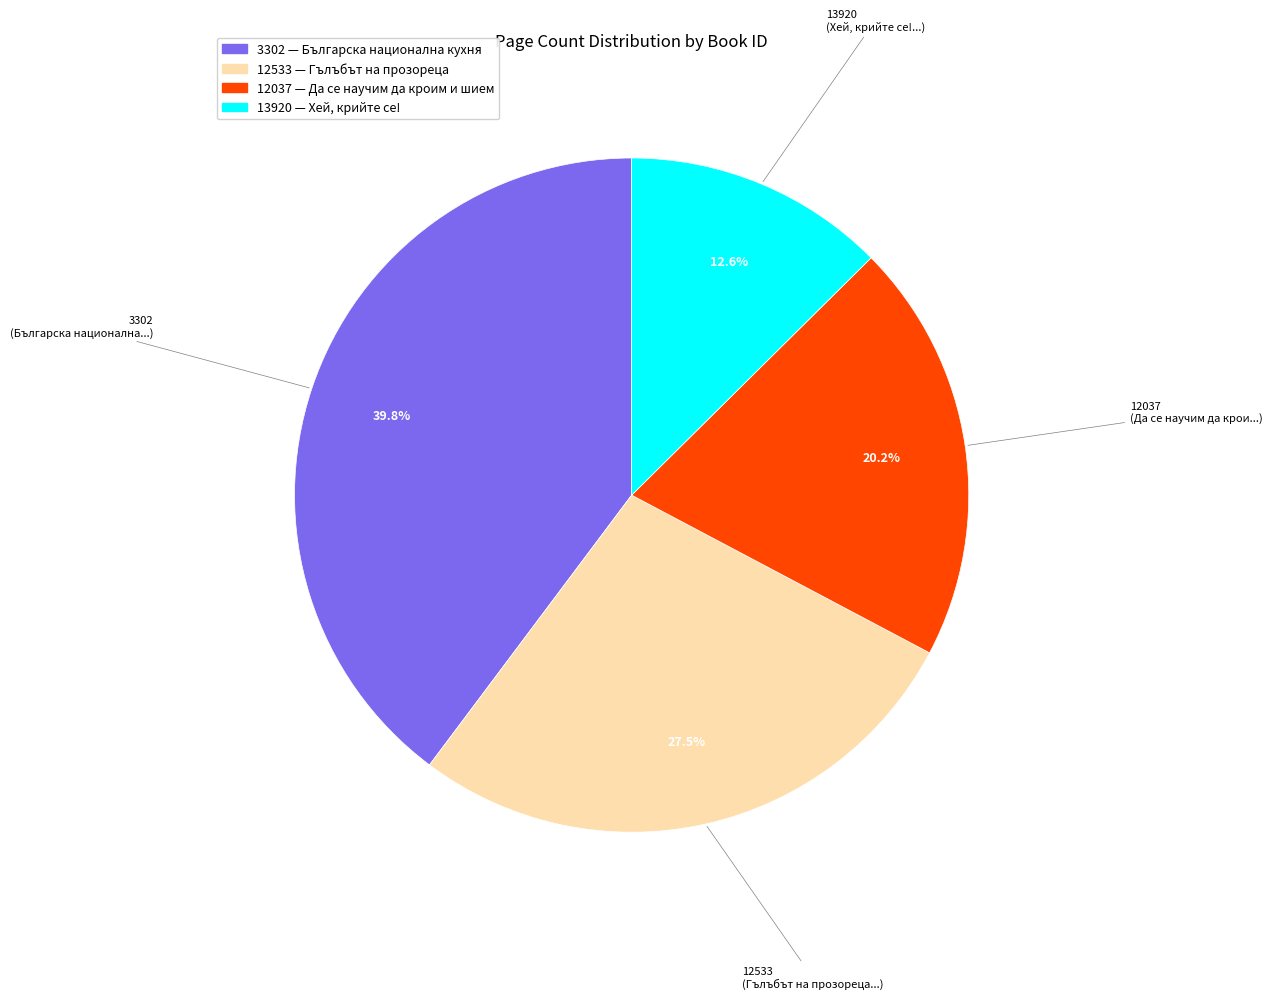

What percentage is the 12037 slice, to the nearest percent?

20%